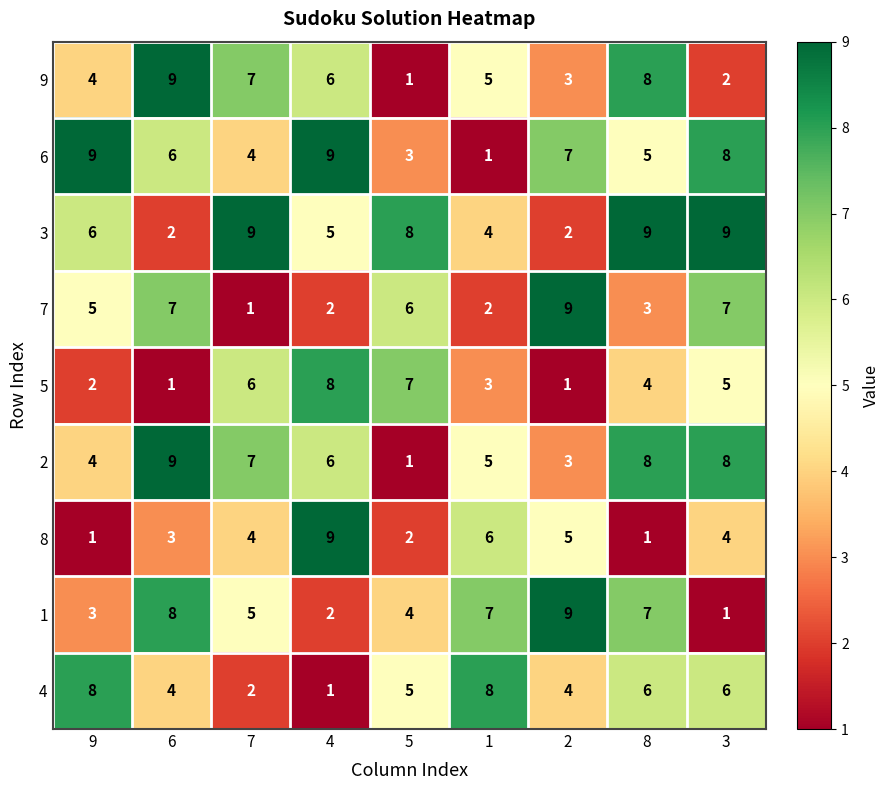

Count the number of categories in the chart.

9